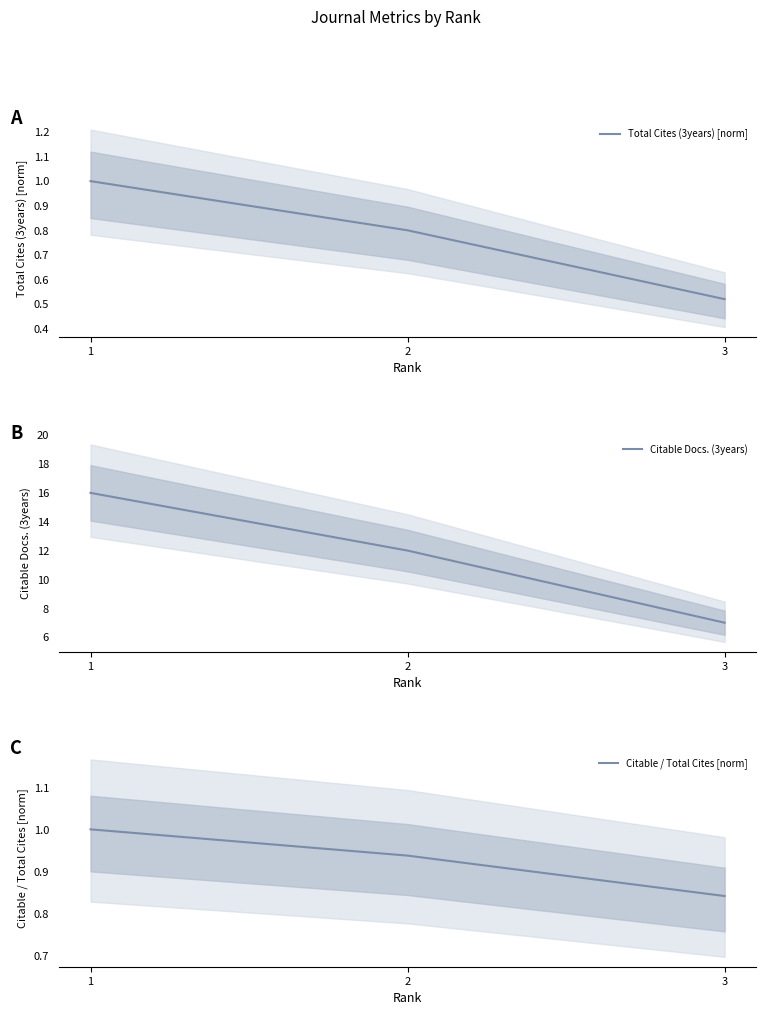

List the series in order of their peak value, lowest first.

Total Cites (3years) [norm], Citable / Total Cites [norm], Citable Docs. (3years)